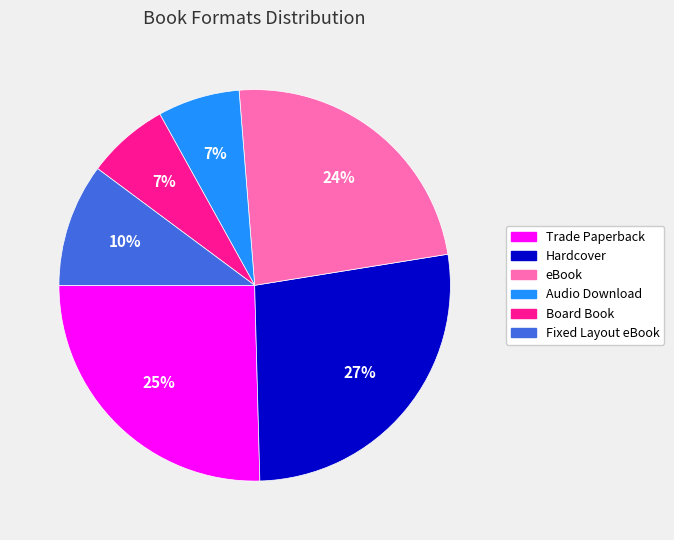

Is the sum of Audio Download and Board Book greater than half?

No